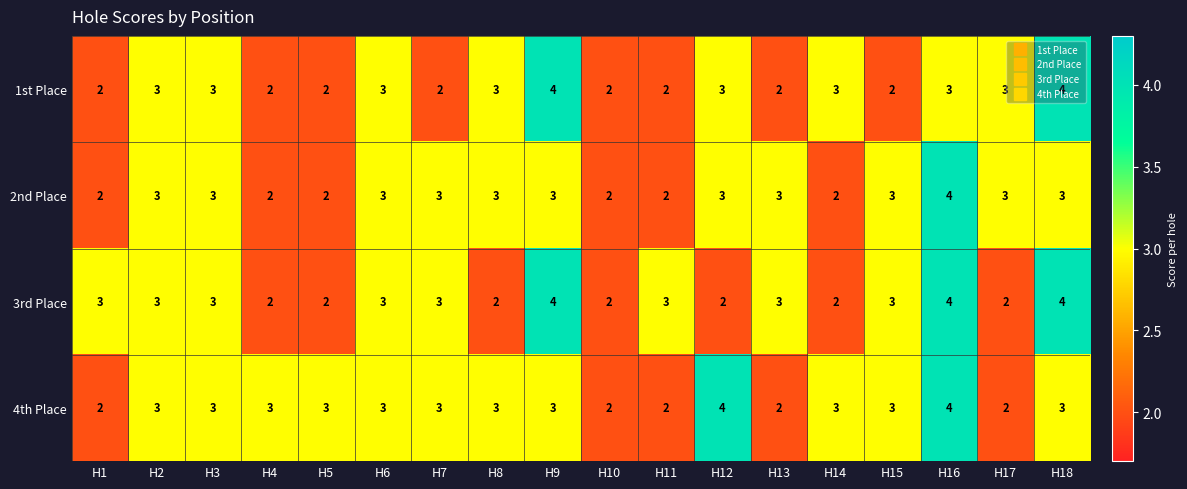

Read the 1st Place value at H6.

3